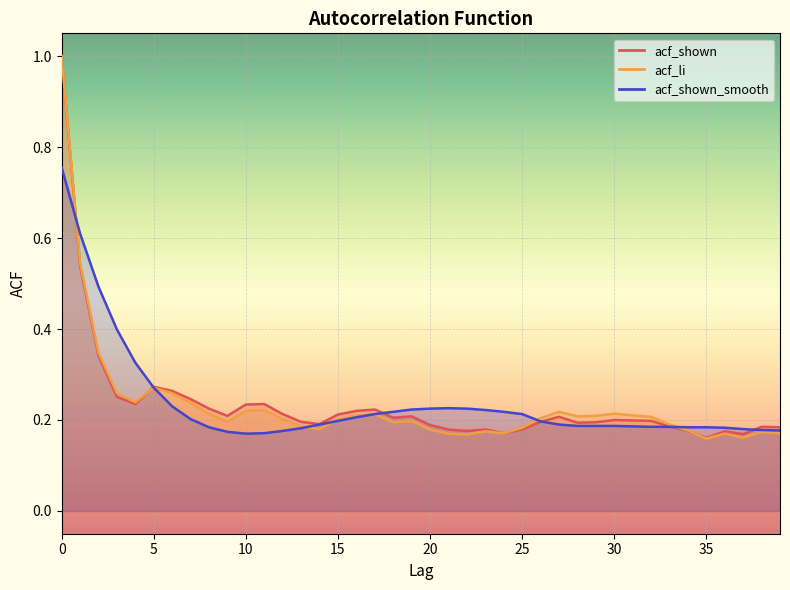

How many categories are shown in the chart?

40